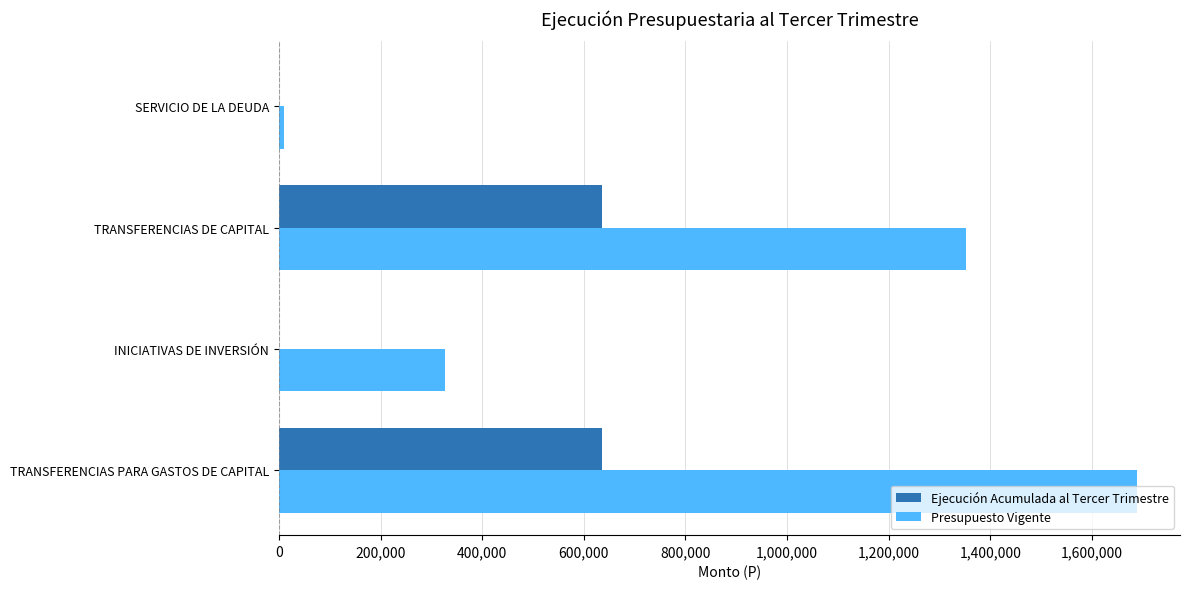

Is the value of Ejecución Acumulada al Tercer Trimestre at INICIATIVAS DE INVERSIÓN greater than the value of Presupuesto Vigente at TRANSFERENCIAS DE CAPITAL?

No